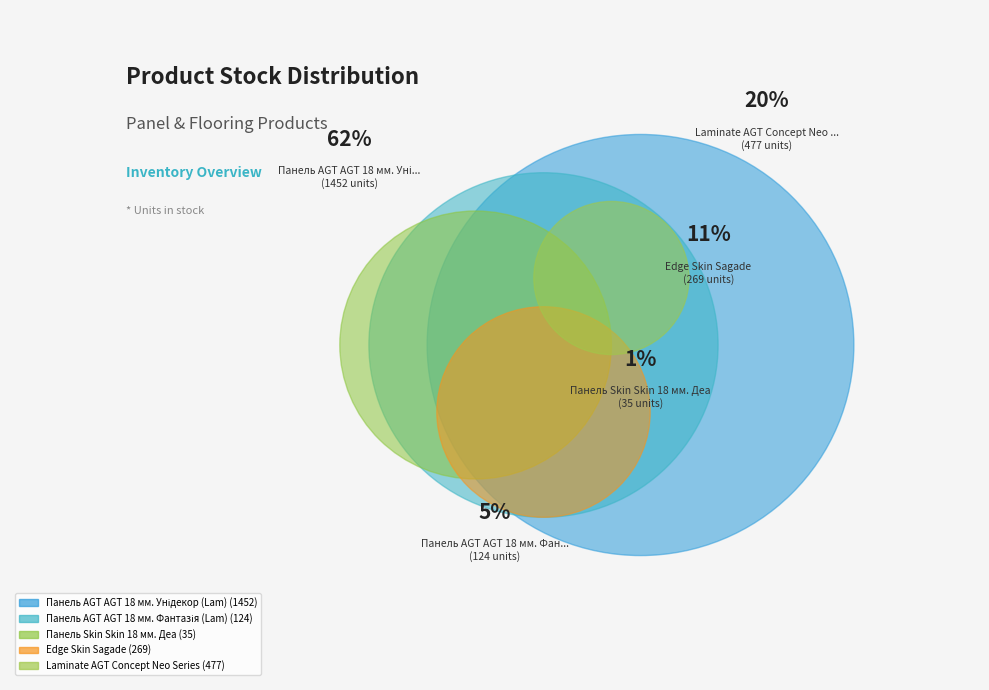

Does Панель AGT AGT 18 мм. Унідекор (Lam) account for over 50% of the chart?

Yes